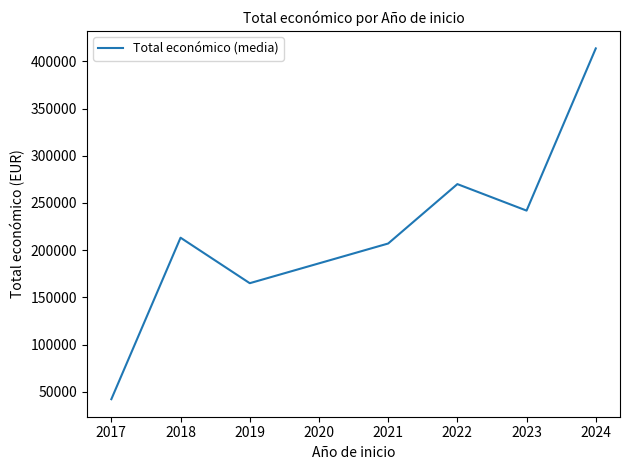

What is the maximum value shown in the chart?

413847.6